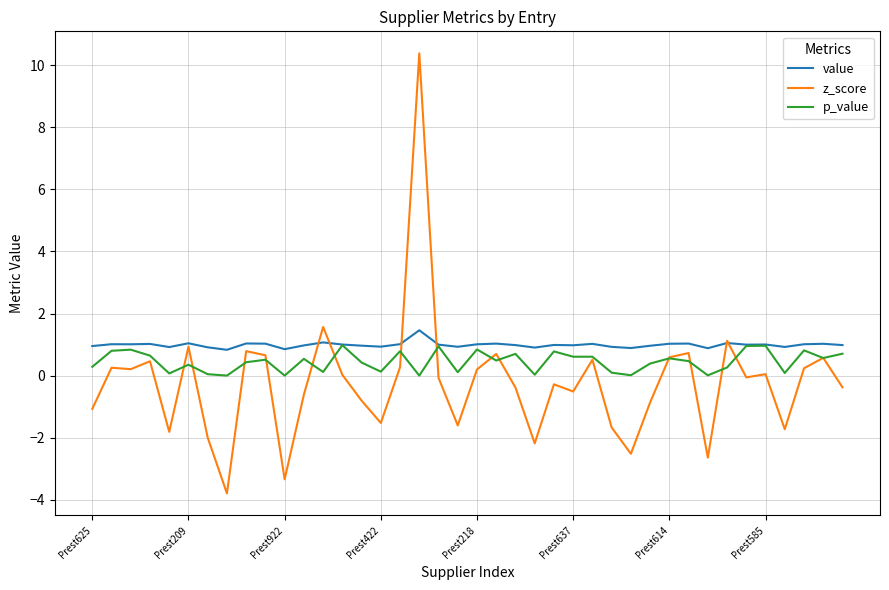

Which series ends up on top after the final intersection of z_score and value?

value